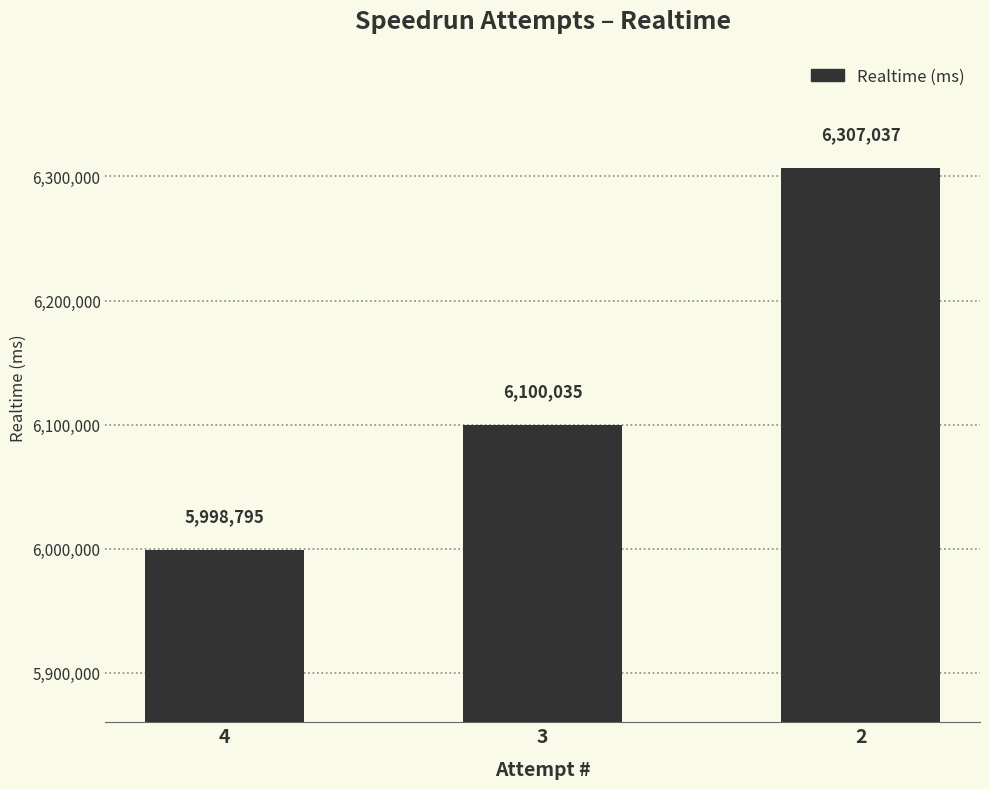

The value at 2 is 10580441. True or false?

False